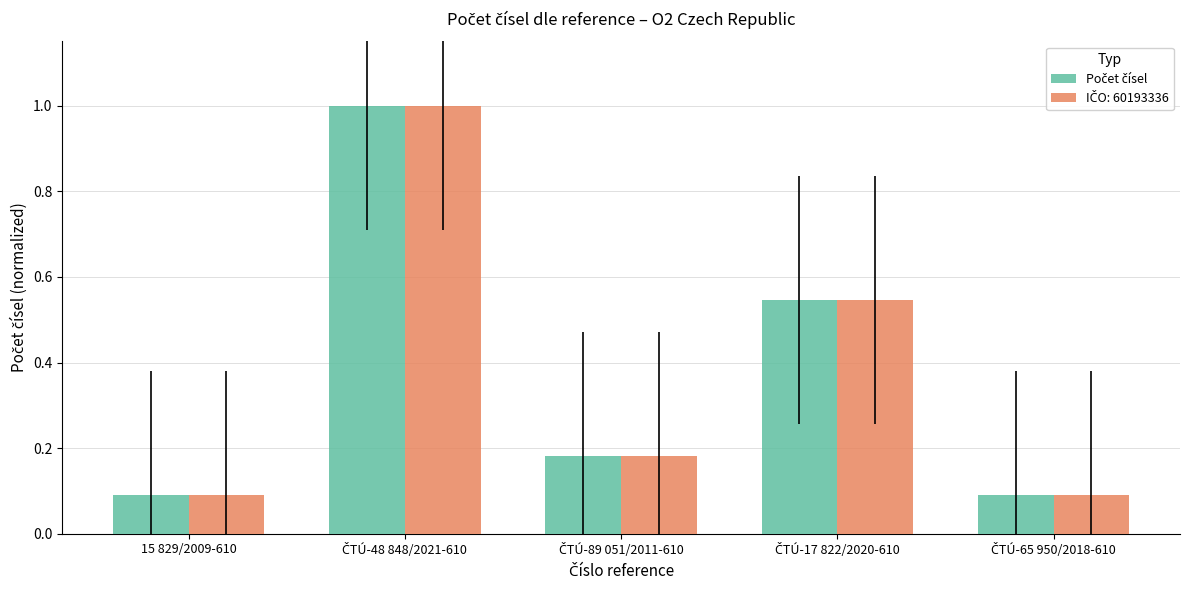

What is the maximum value shown in the chart?

1.0